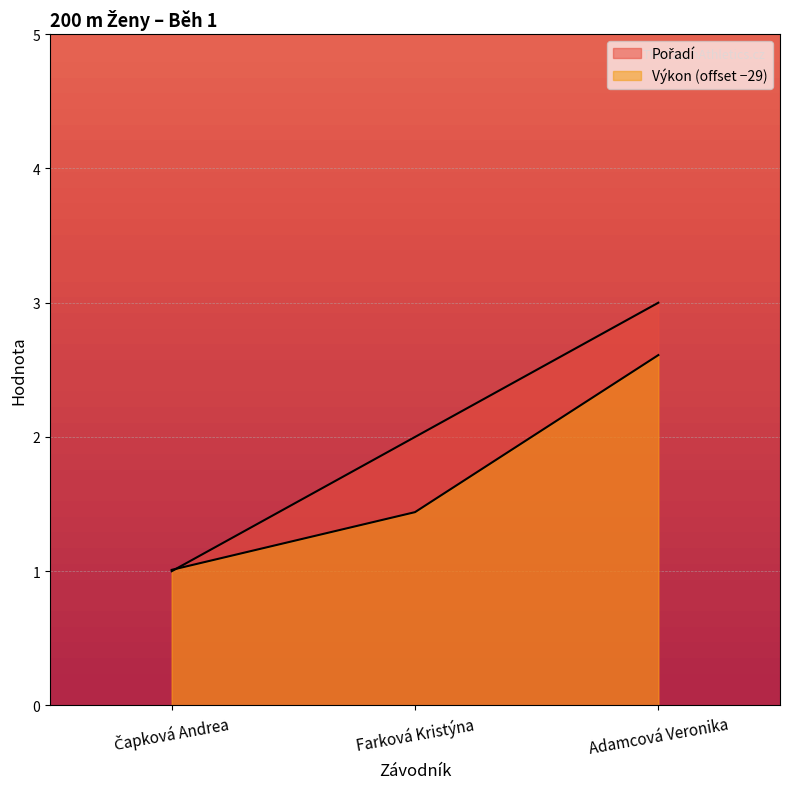

What is the spread (max minus min) of values at Adamcová Veronika?

0.4